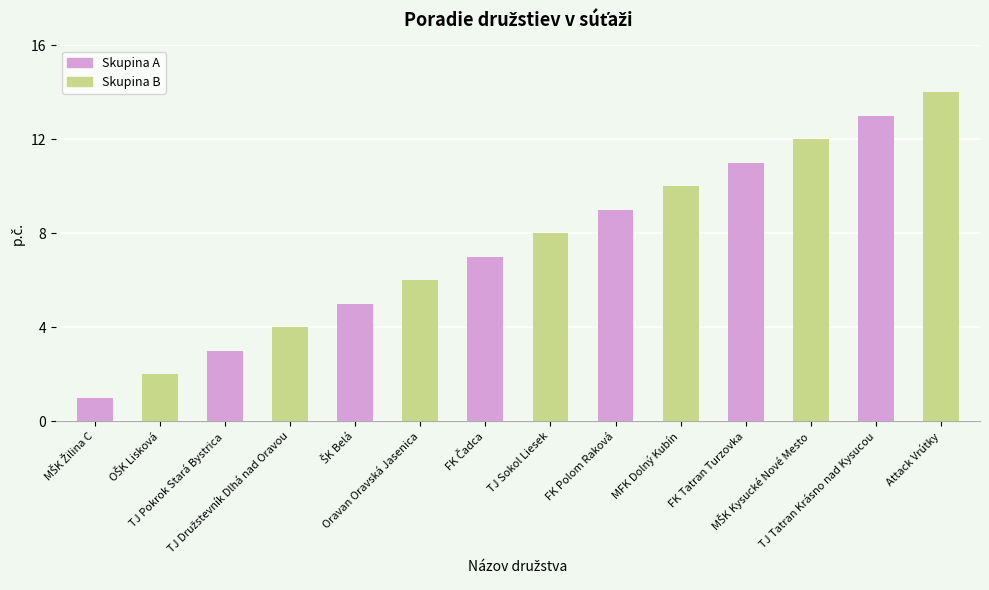

What is the maximum value for Skupina A?

13